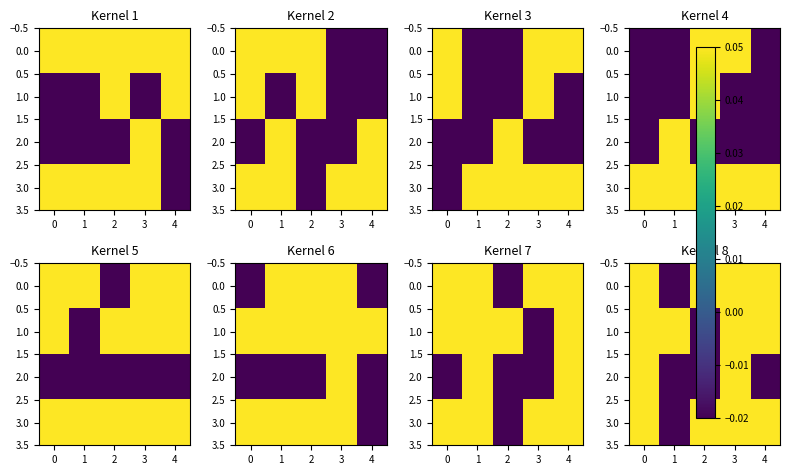

Count the 0.0 values in the range 0 to 1.

4